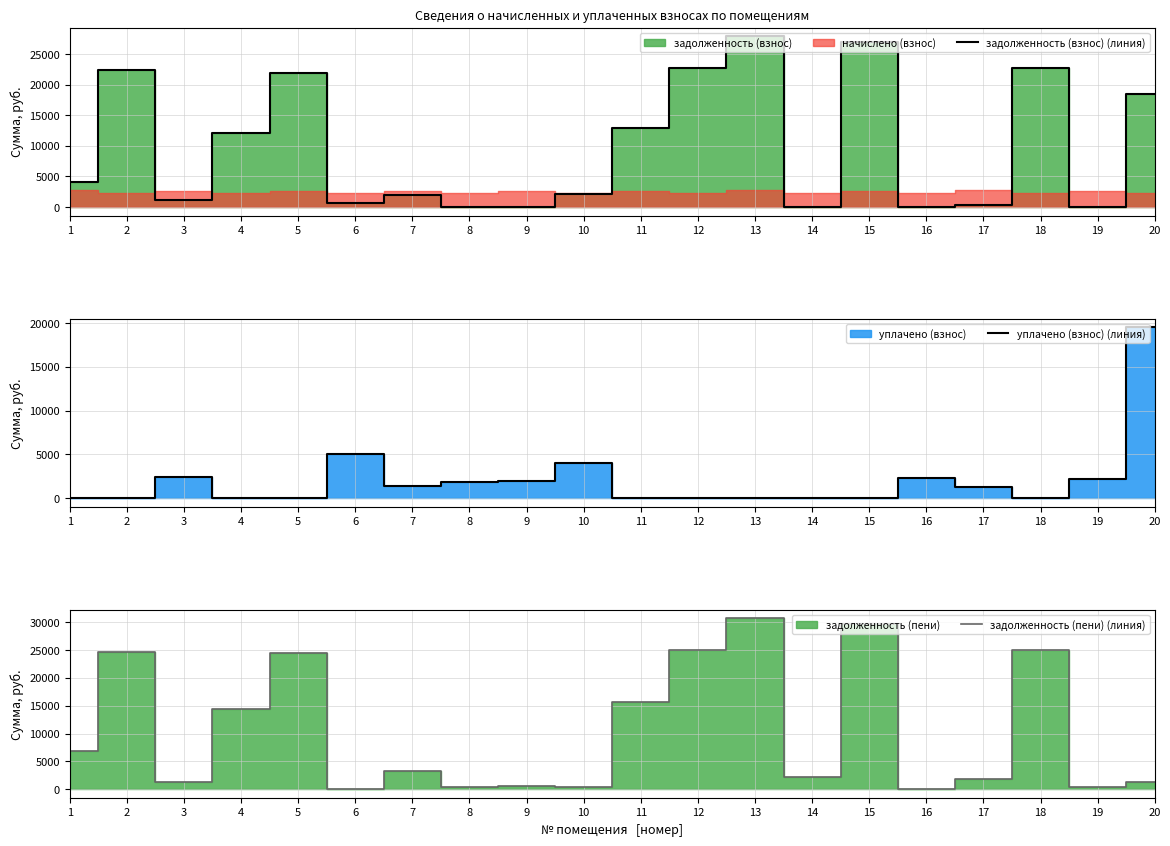

Reading right to left, list all the values displayed in this chart.

задолженность (взнос) (линия): 18472.6	0.0	22747.7	397.4	0.3	26951.5	0.0	27894.5	22747.7	12951.5	2175.9	0.0	0.0	1939.2	588.8	21870.8	12107.7	1121.4	22454.2	4023.0
уплачено (взнос) (линия): 19500.0	2229.2	0.0	1308.7	2250.5	0.0	0.0	0.0	0.0	0.0	4051.2	1994.8	1873.9	1427.0	5047.2	0.0	0.0	2455.2	0.0	1.0
задолженность (пени) (линия): 1203.4	445.9	25005.8	1822.6	8.0	29626.9	2256.1	30663.5	25005.8	15626.9	375.1	661.9	375.1	3179.8	0.0	24538.4	14338.5	1333.8	24685.0	6791.0